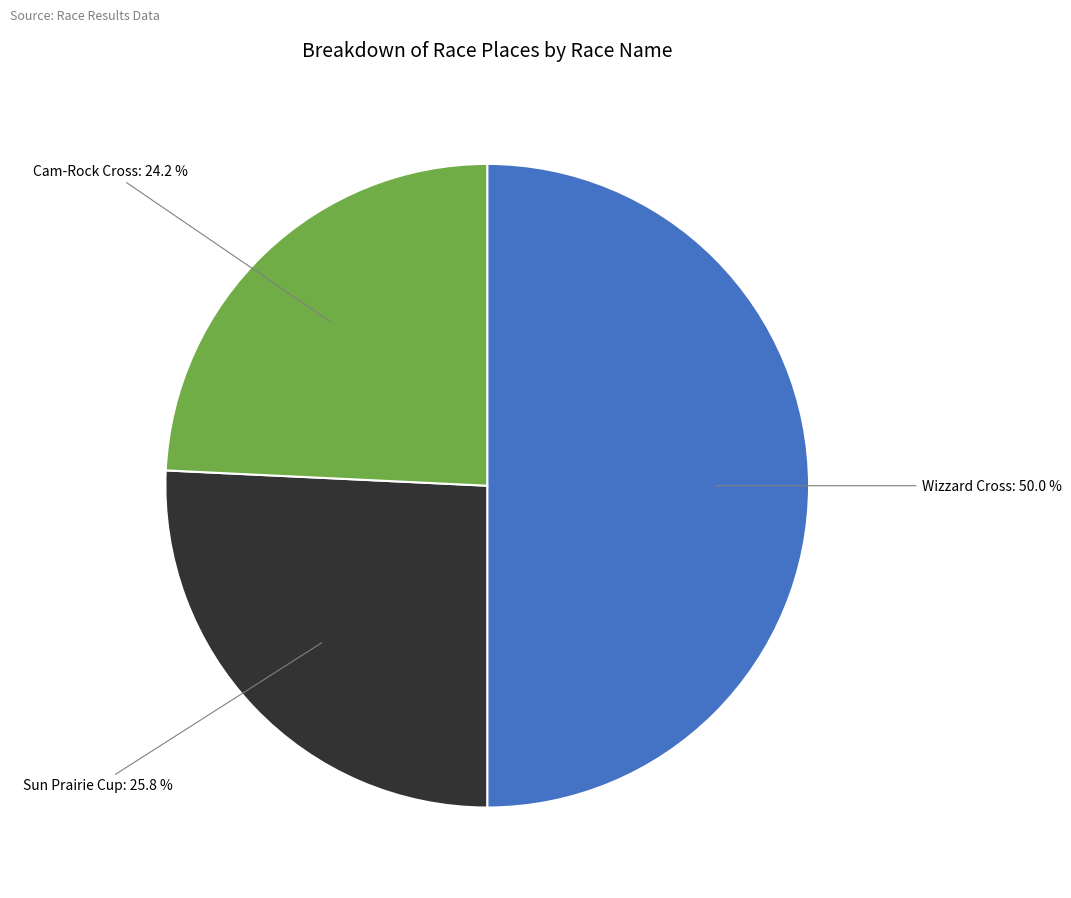

Count the number of slices in the pie.

3